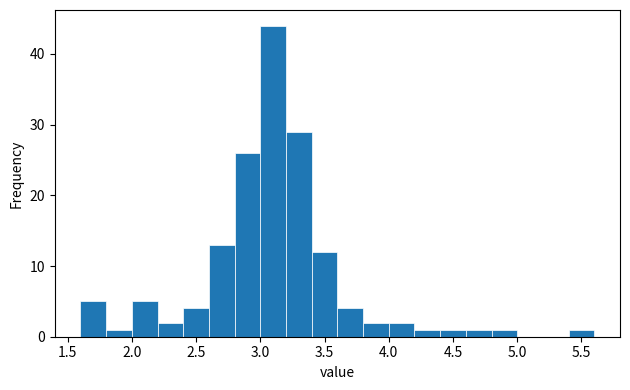

Over which range of the x-axis is the bar tallest?

3.0 to 3.2